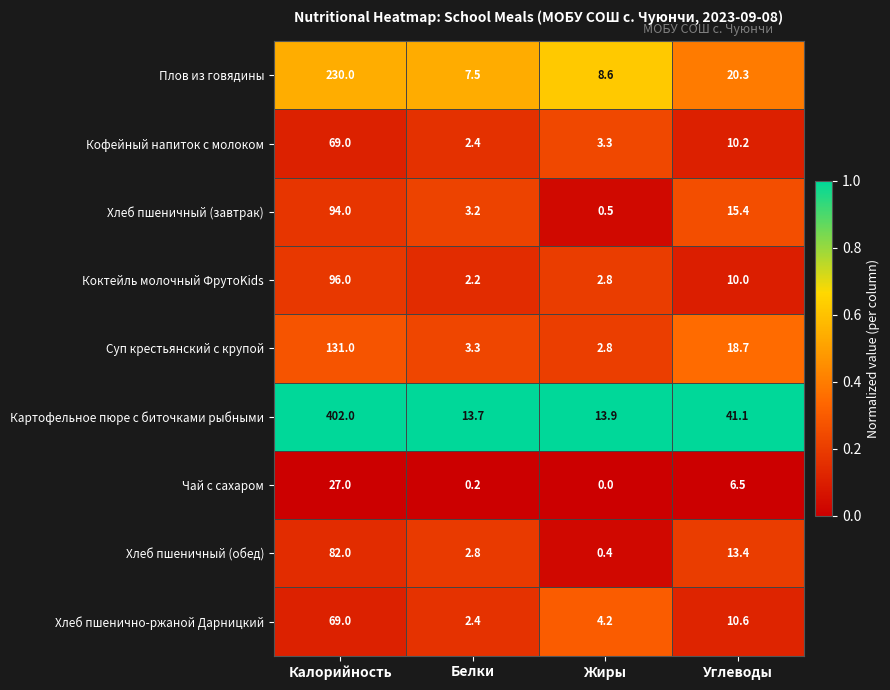

At Углеводы, list the series in order from largest to smallest.

Картофельное пюре с биточками рыбными, Плов из говядины, Суп крестьянский с крупой, Хлеб пшеничный (завтрак), Хлеб пшеничный (обед), Хлеб пшенично-ржаной Дарницкий, Кофейный напиток с молоком, Коктейль молочный ФрутоKids, Чай с сахаром